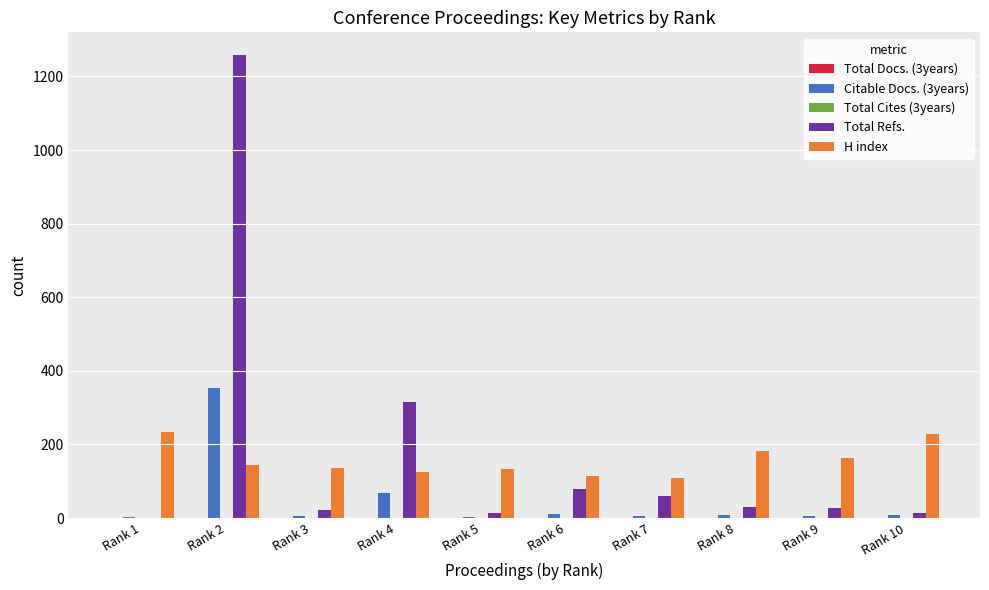

What is the difference between the Citable Docs. (3years) values at Rank 6 and Rank 1?

7